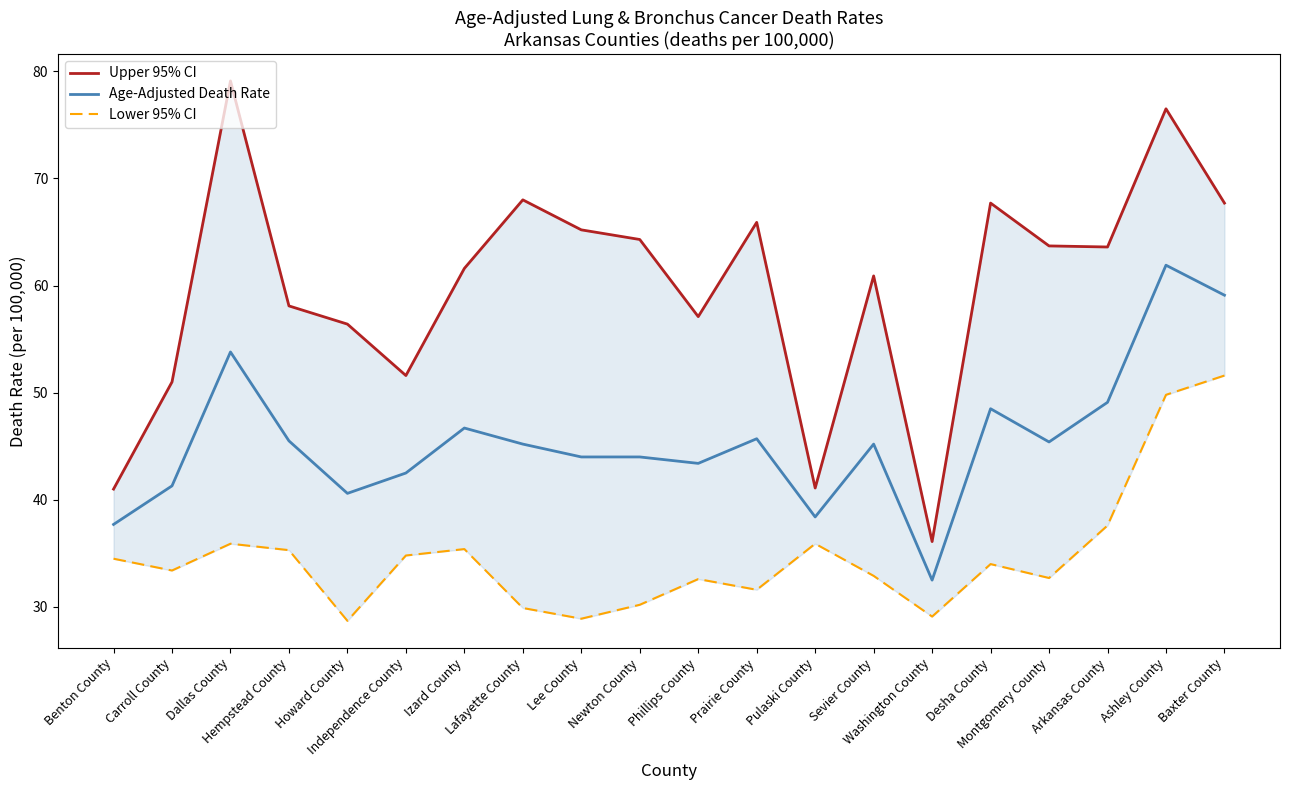

What position from the left is Baxter County?

20